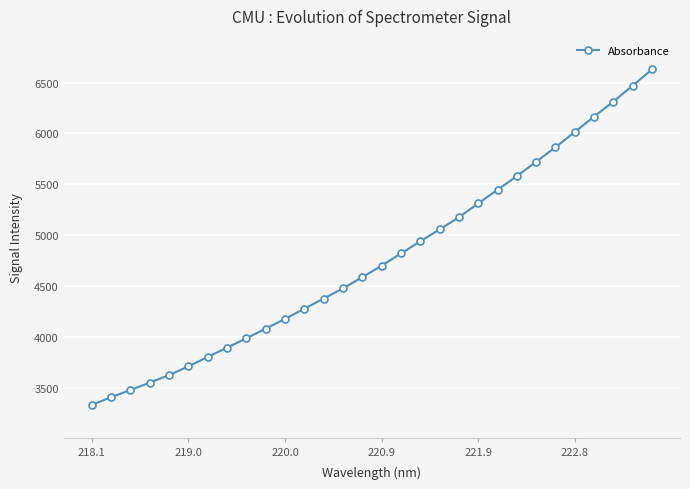

What is the difference between the maximum and minimum values?

3297.4